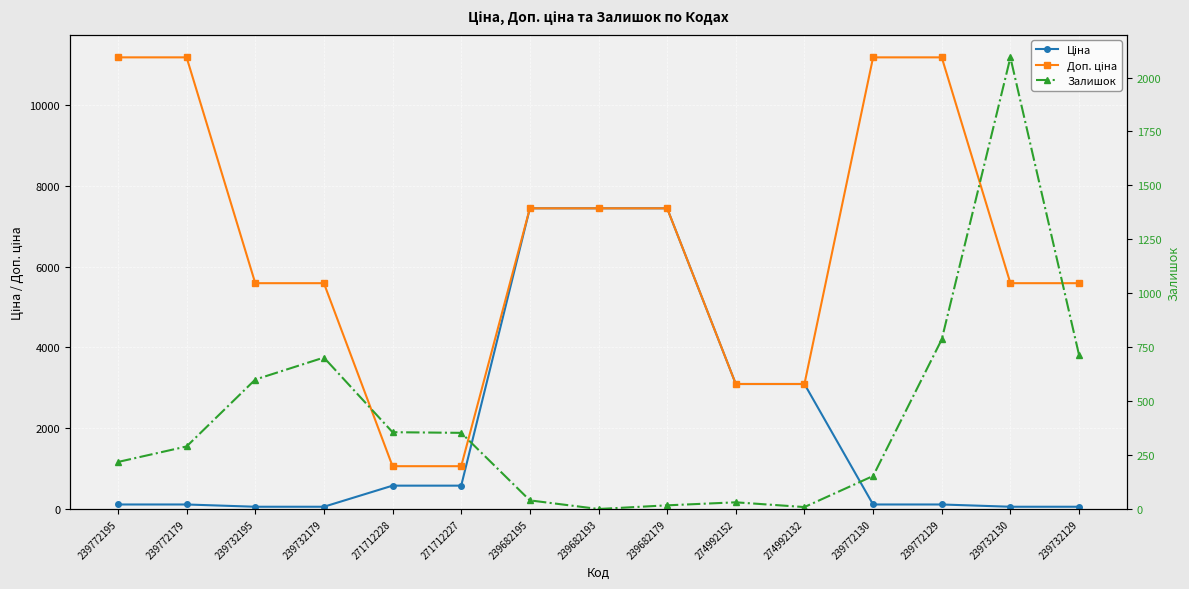

Reading left to right, what are all the values shown in this chart?

Ціна: 111.8	111.8	55.9	55.9	578.1	578.1	7444.6	7444.6	7444.6	3094.7	3094.7	111.8	111.8	55.9	55.9
Доп. ціна: 11182.0	11182.0	5591.0	5591.0	1060.0	1060.0	7444.6	7444.6	7444.6	3095.0	3095.0	11182.0	11182.0	5591.0	5591.0
Залишок: 218.0	290.0	600.0	702.0	356.0	353.0	40.0	0.0	17.0	31.0	9.0	153.0	786.0	2093.0	714.0